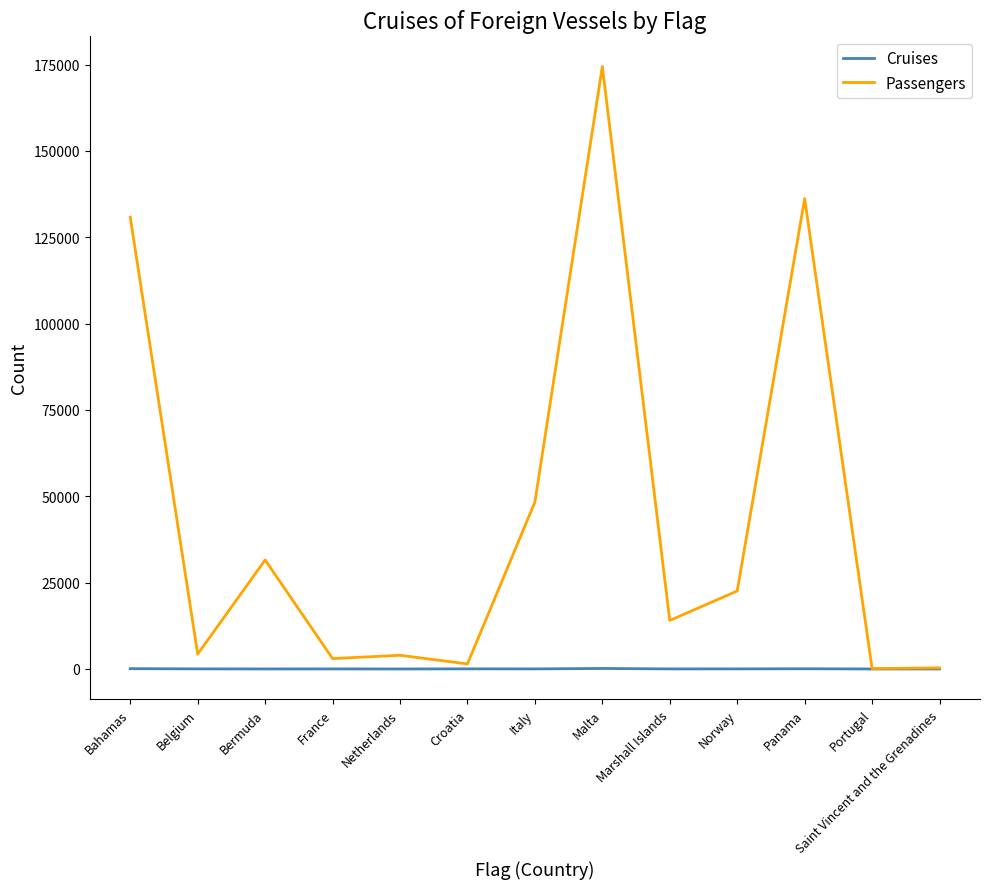

Rank the series by their maximum value, from highest to lowest.

Passengers, Cruises